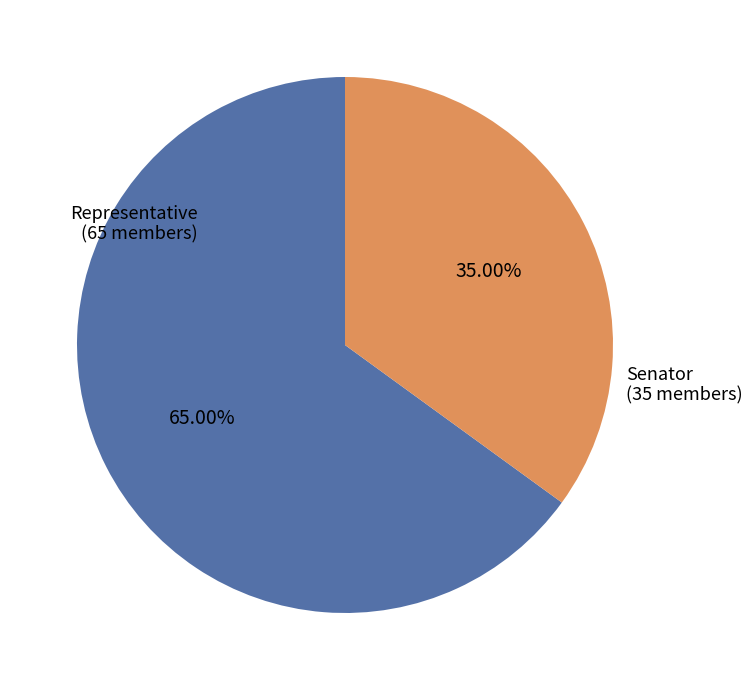

To the nearest percent, what is the average slice percentage?

50%